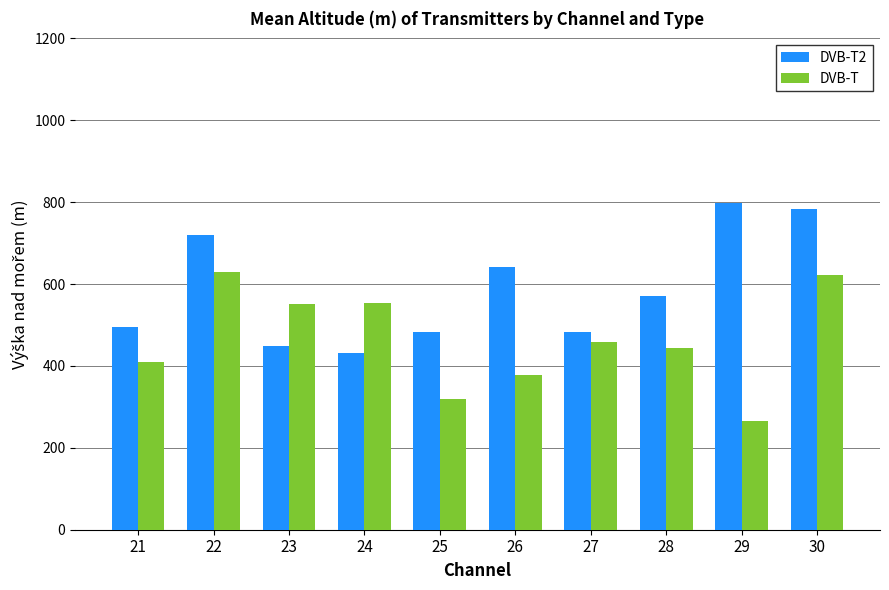

Which category has the highest value across all series?

29